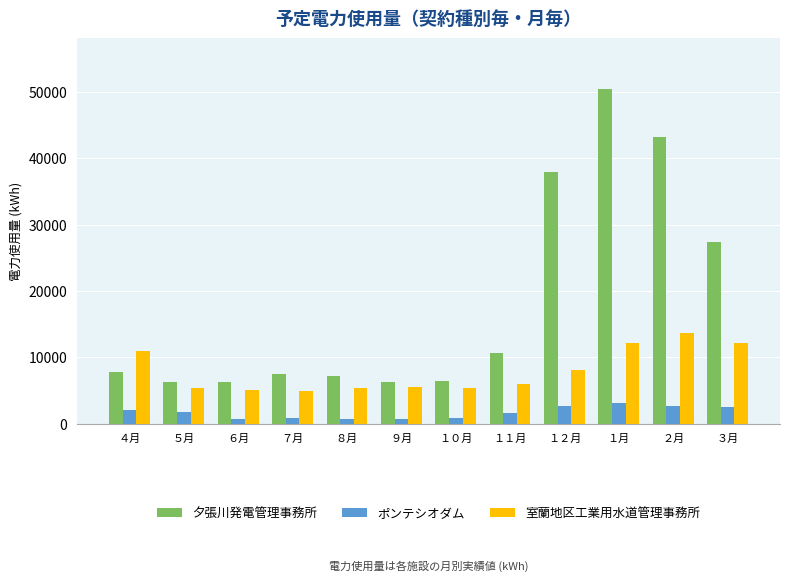

At which label is 室蘭地区工業用水道管理事務所 closest to 9300?

１２月